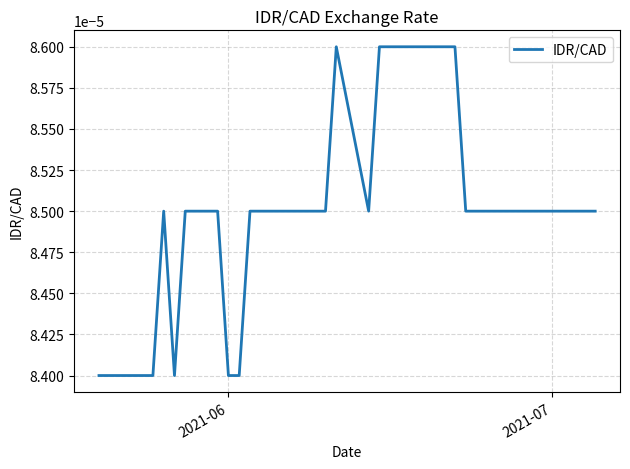

Is this an area chart (filled region under the line)?

No